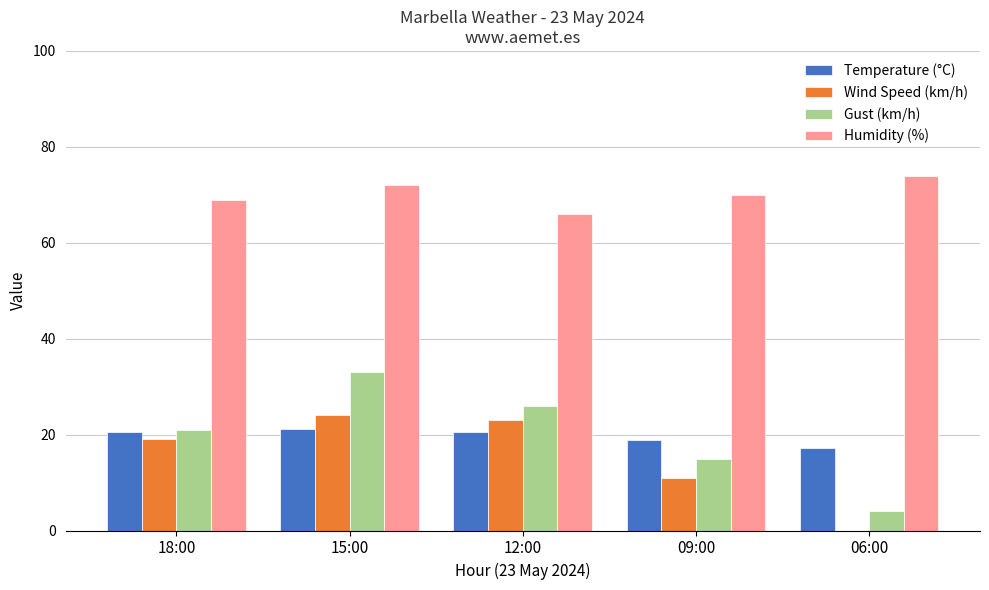

True or false: Temperature (°C) has a value of 34.0 at 18:00.

False